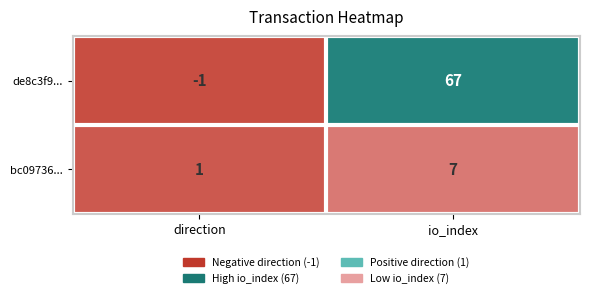

The bc09736... series shows 10 at io_index. True or false?

False